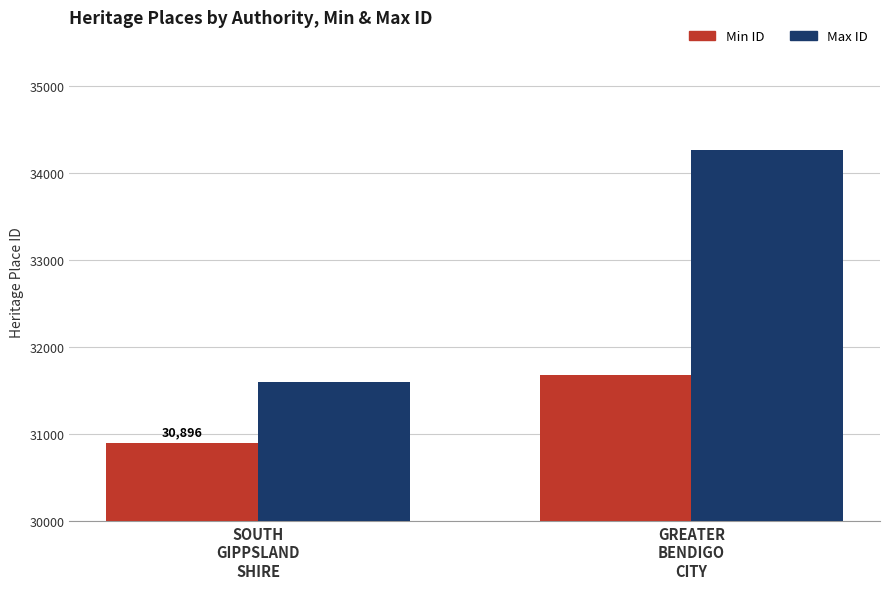

What is the sum of all Min ID values?

62575